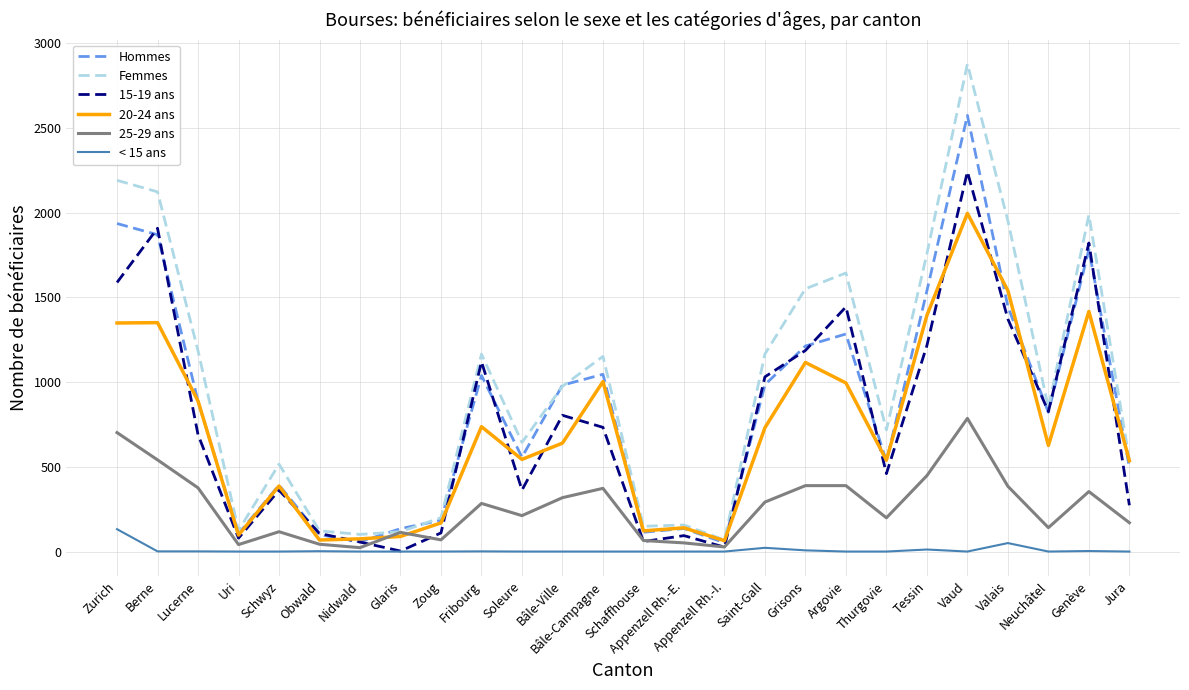

Which series has the largest total across all categories?

Femmes